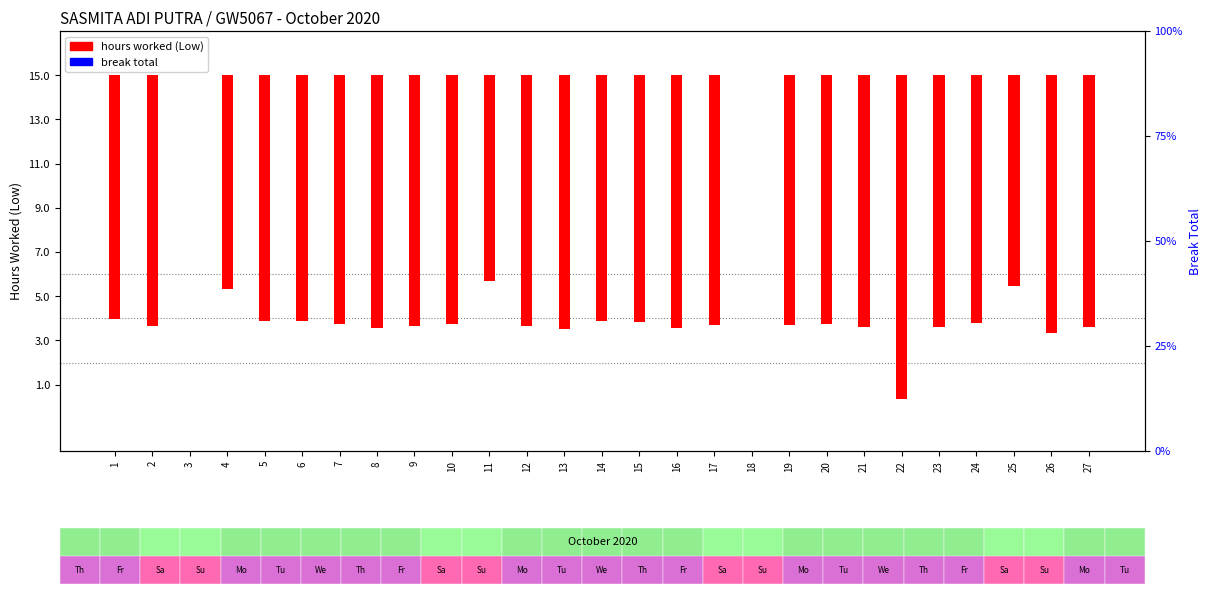

What is the spread (max minus min) of values at 17?

11.3